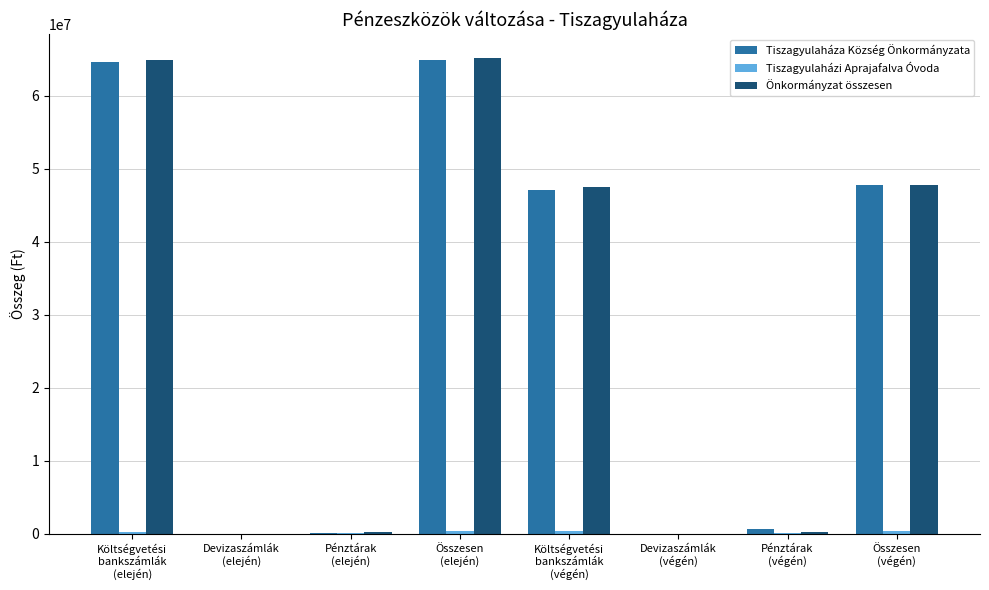

Does the chart contain stacked bars?

No